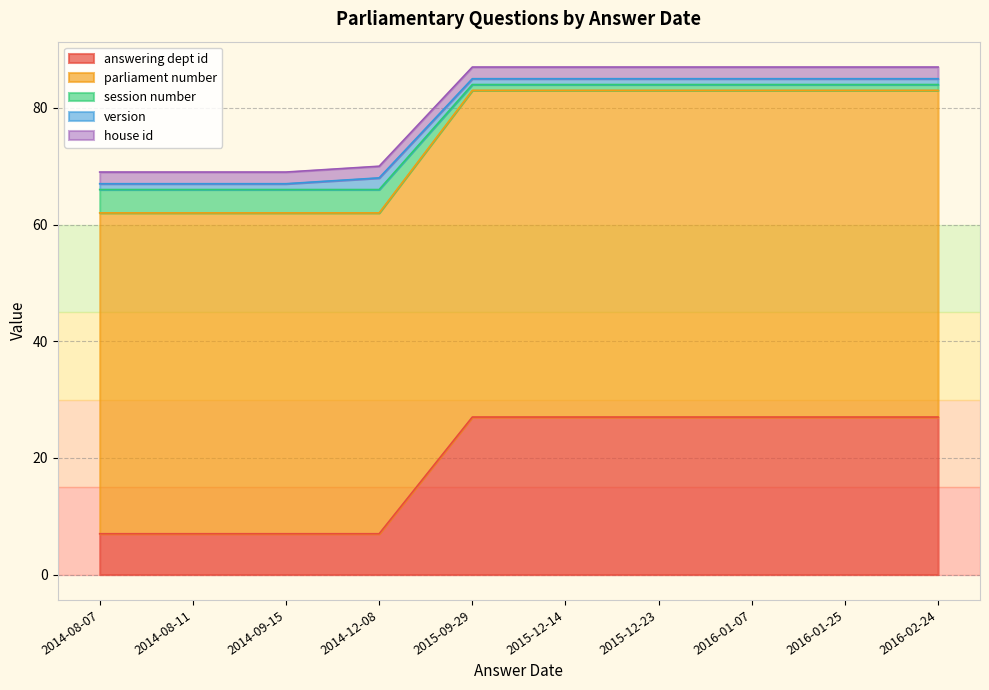

True or false: session number and answering dept id intersect in this chart.

False